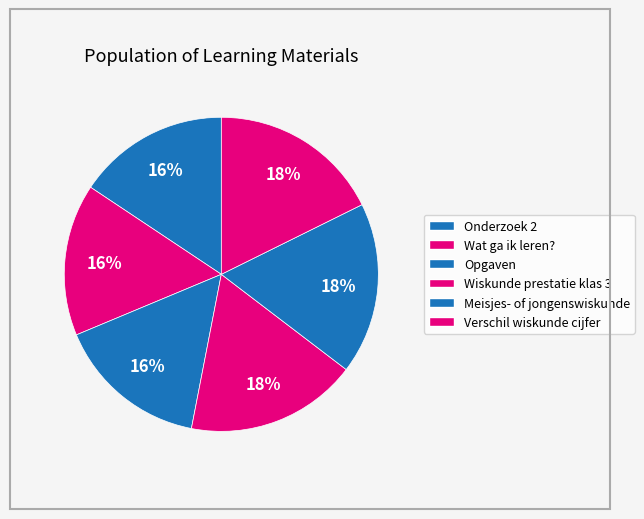

How many slices are in this pie chart?

6